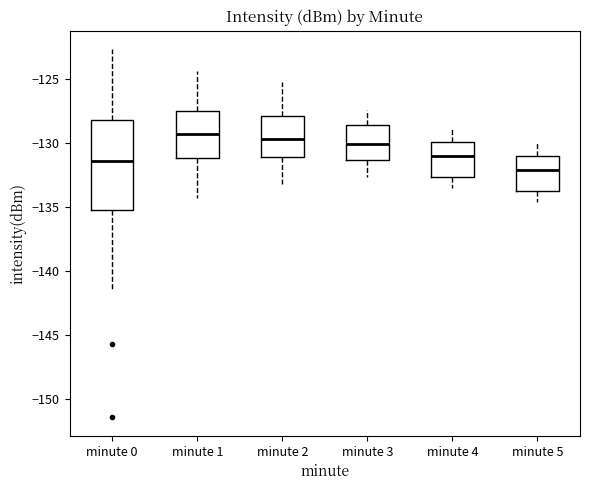

Which box is the tallest, from its lower edge to its upper edge?

minute 0